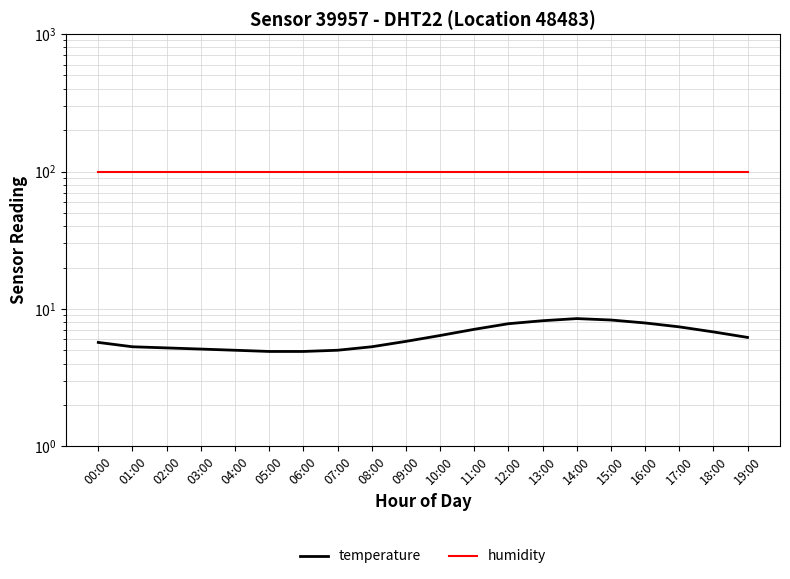

What is the average value of the temperature series?

6.3